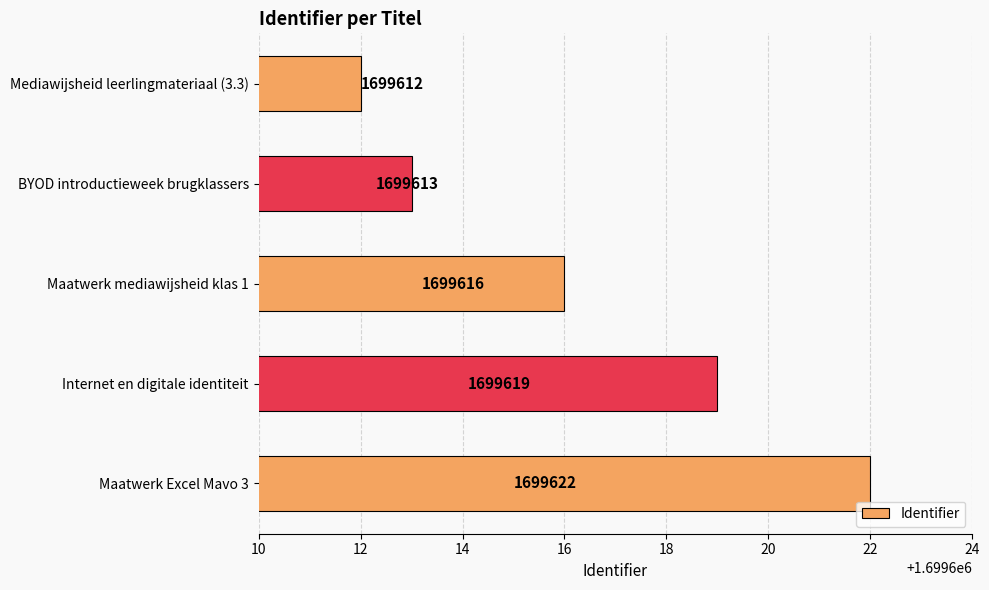

Reading top to bottom, what are all the values shown in this chart?

Mediawijsheid leerlingmateriaal (3.3)=1699612	BYOD introductieweek brugklassers=1699613	Maatwerk mediawijsheid klas 1=1699616	Internet en digitale identiteit=1699619	Maatwerk Excel Mavo 3=1699622